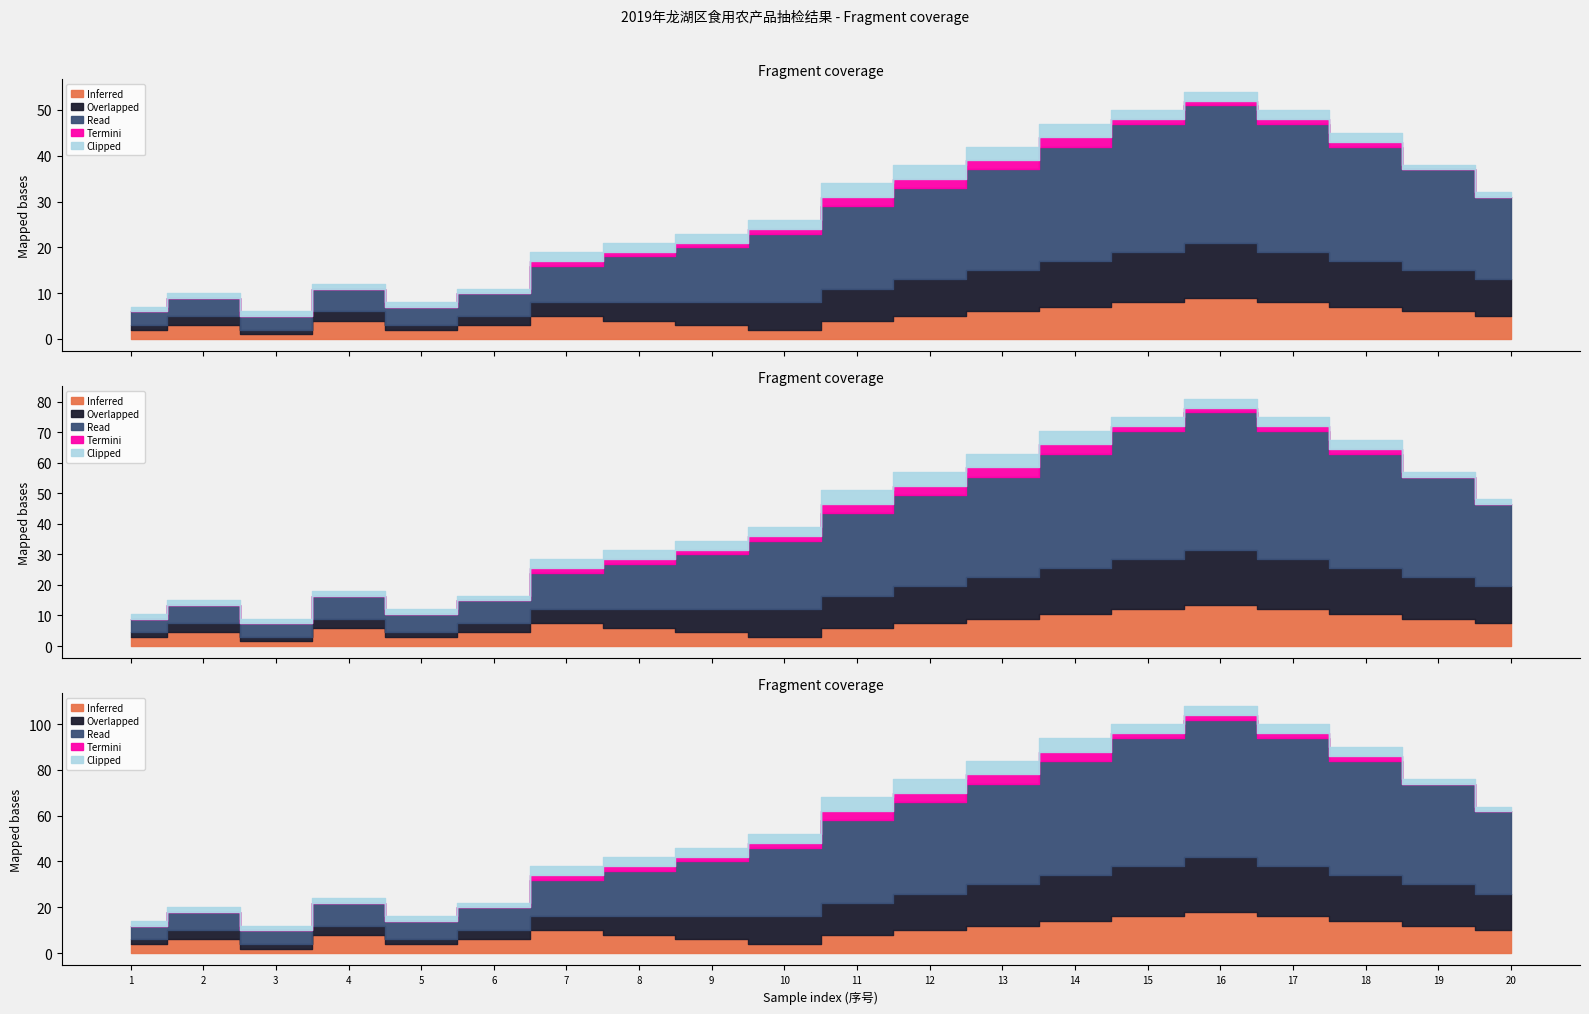

What is the difference between the Clipped values at 16 and 12?

1